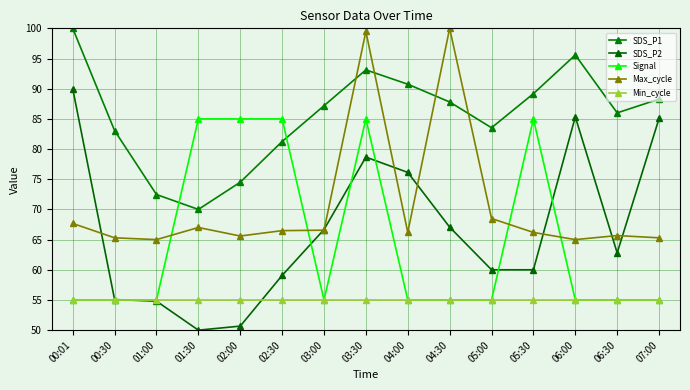

At which category does the chart reach its peak across all series?

00:01